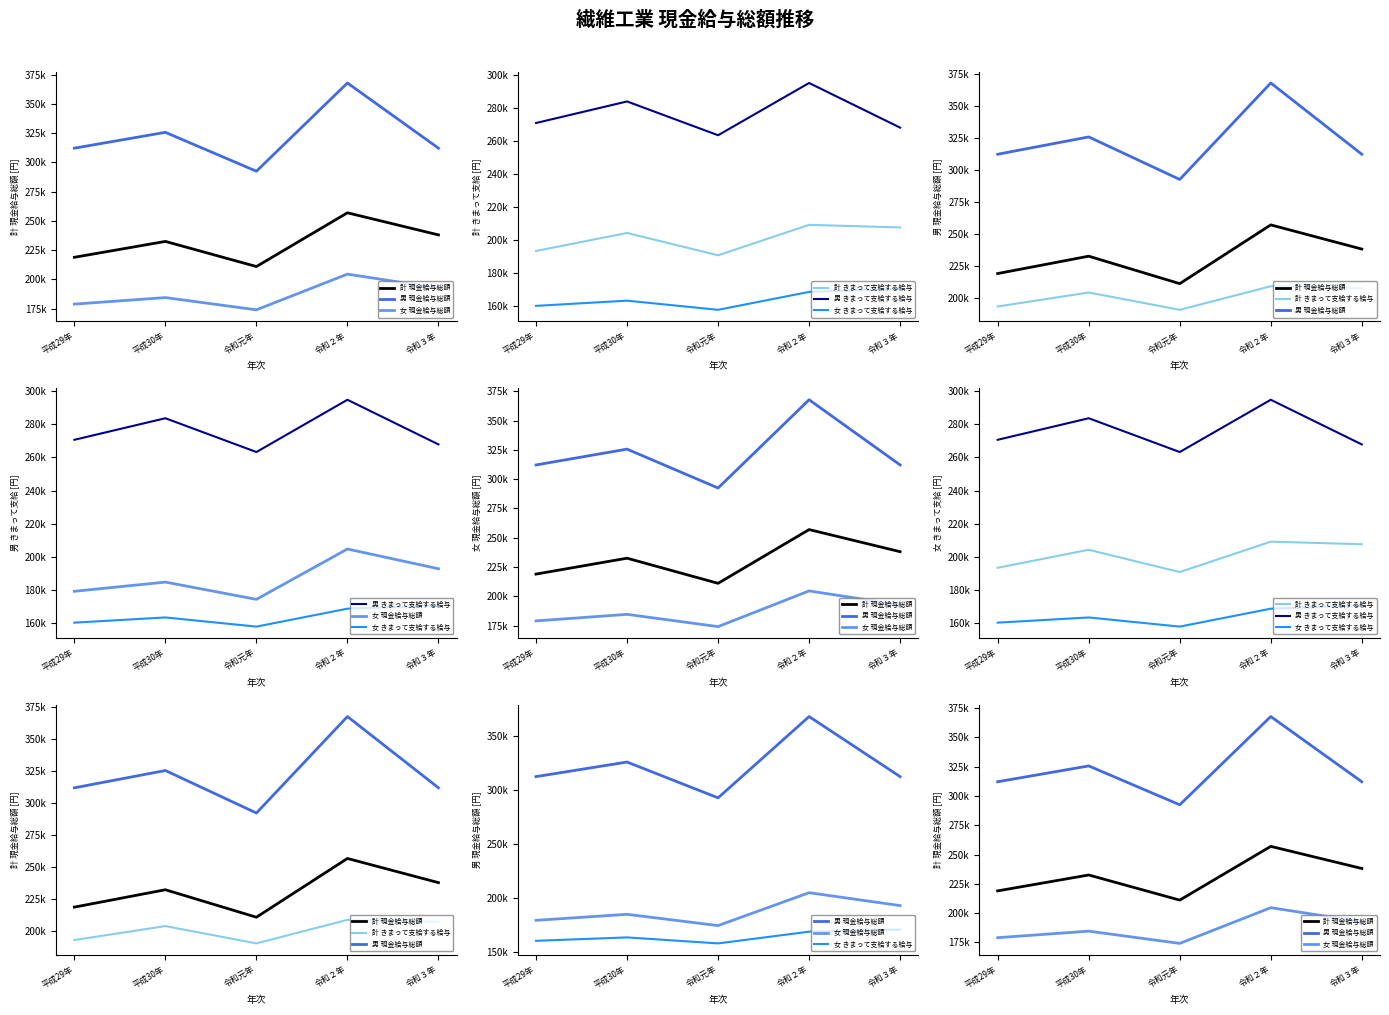

What is the average value of the 計 現金給与総額 series?

231496